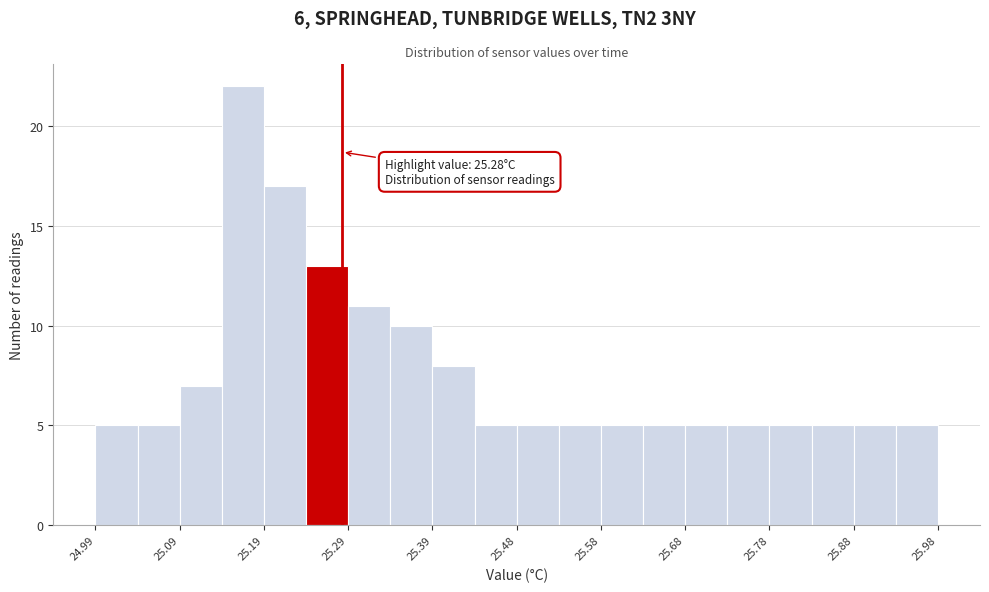

Over which range of the x-axis is the bar tallest?

25.14 to 25.19